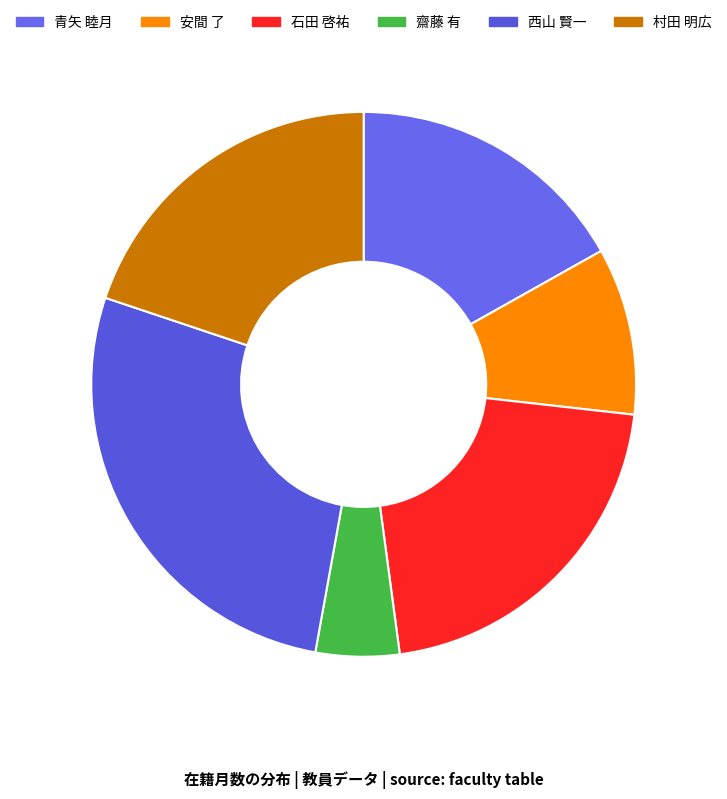

Count the number of slices in the pie.

6